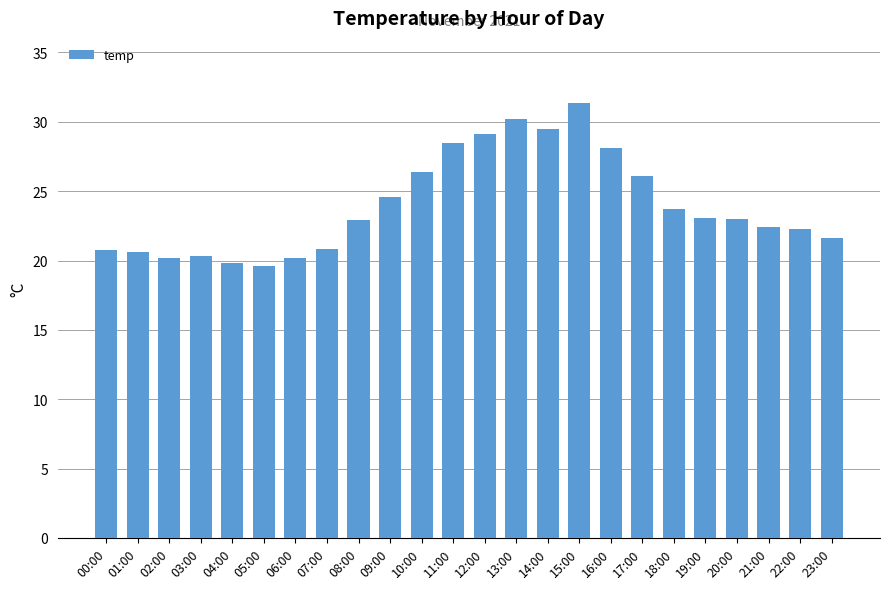

Between 20:00 and 15:00, which is larger?

15:00